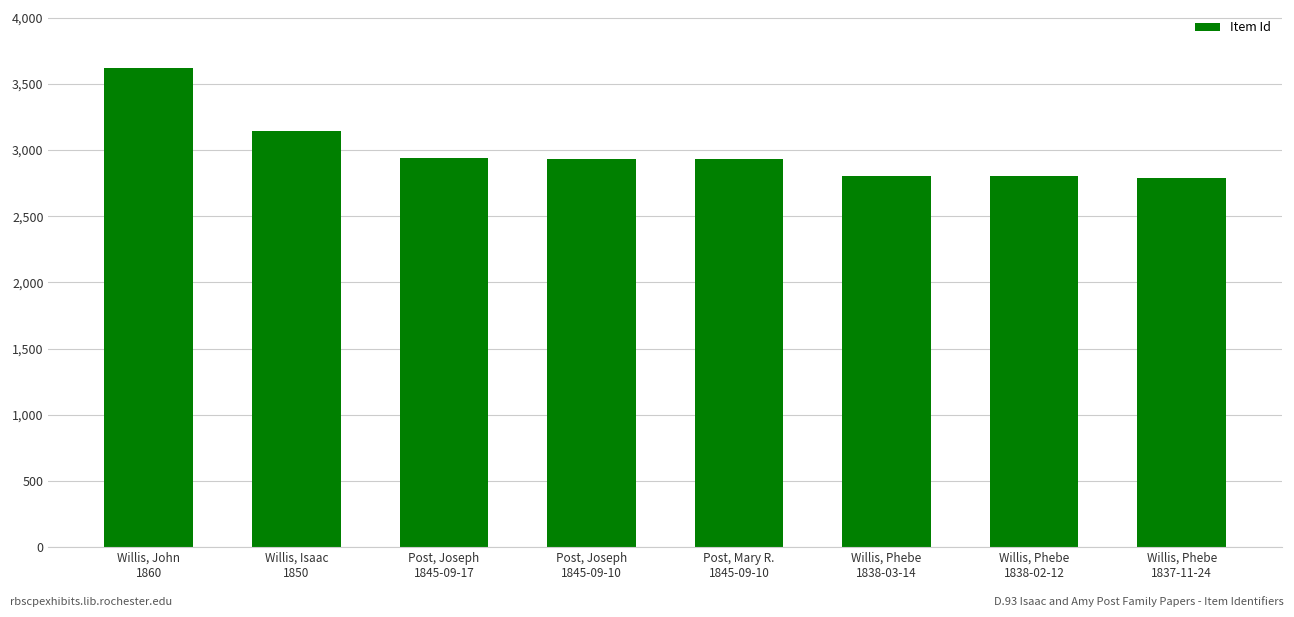

How many series are shown in this chart?

1